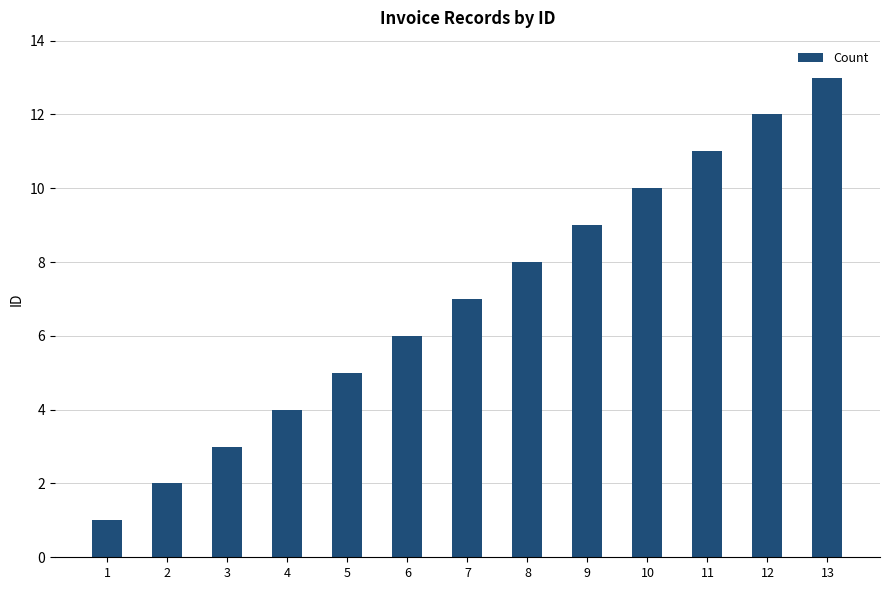

How many categories are shown in the chart?

13